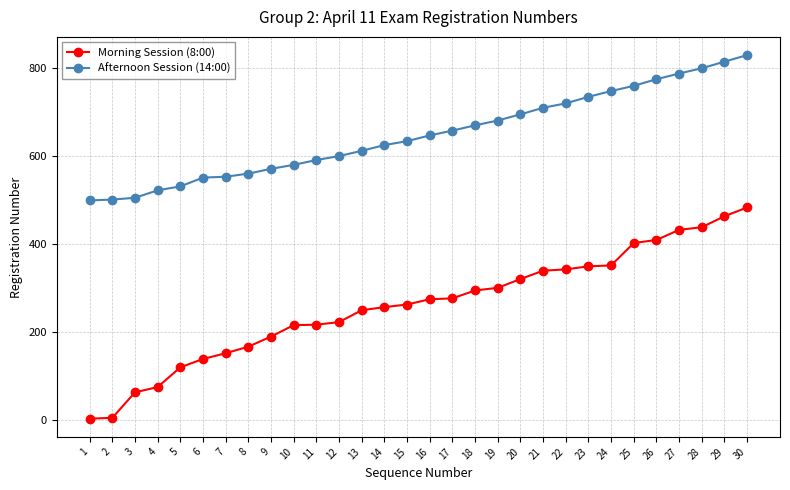

What is the greatest value displayed?

830